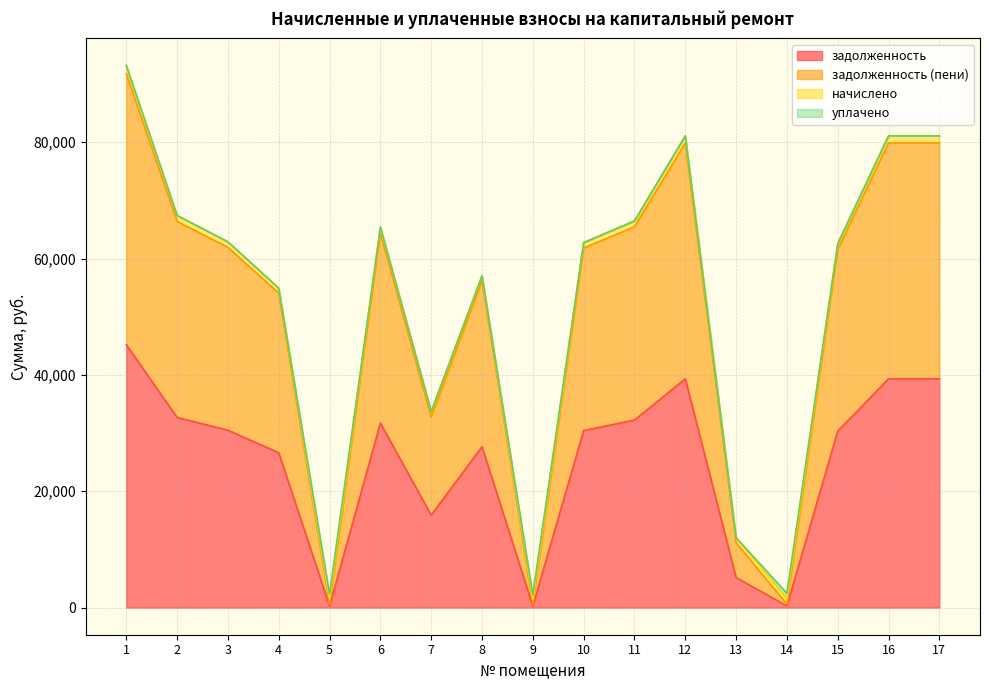

What is the value of the задолженность (пени) point at the 4th from the left?

54079.9